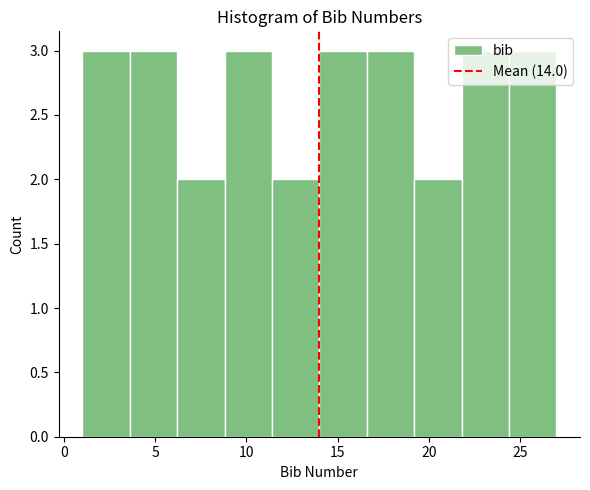

Reading left to right, list every bar in this chart as the range it spans on the x-axis followed by its height. Neither the bar edges nor the heights are printed on the chart, so give them approximately, as read against the axes.

1.0 to 3.6: 3
3.6 to 6.2: 3
6.2 to 8.8: 2
8.8 to 11.4: 3
11.4 to 14.0: 2
14.0 to 16.6: 3
16.6 to 19.2: 3
19.2 to 21.8: 2
21.8 to 24.4: 3
24.4 to 27.0: 3